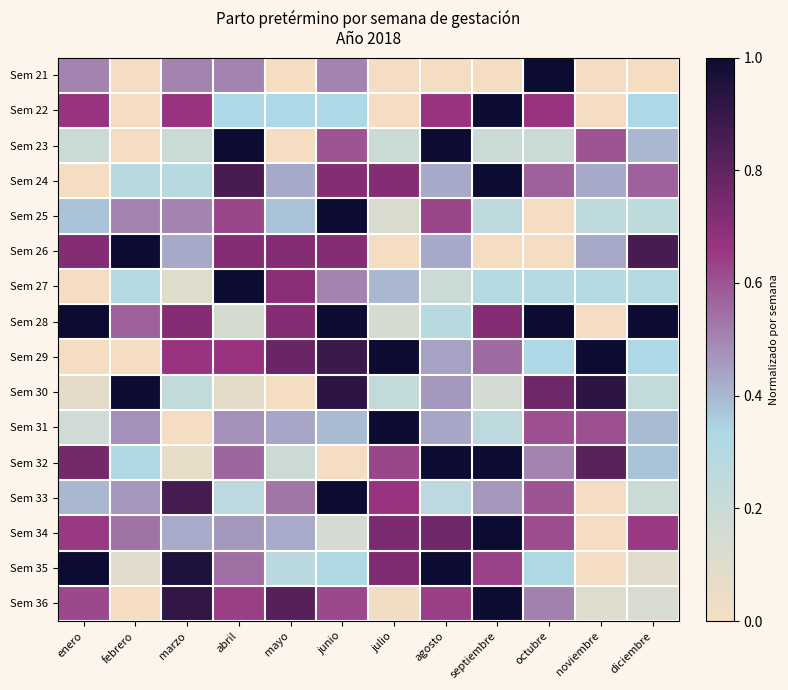

Reading left to right, extract all data points from this chart.

Sem 21: enero=0.5	febrero=0.0	marzo=0.5	abril=0.5	mayo=0.0	junio=0.5	julio=0.0	agosto=0.0	septiembre=0.0	octubre=1.0	noviembre=0.0	diciembre=0.0
Sem 22: enero=0.7	febrero=0.0	marzo=0.7	abril=0.3	mayo=0.3	junio=0.3	julio=0.0	agosto=0.7	septiembre=1.0	octubre=0.7	noviembre=0.0	diciembre=0.3
Sem 23: enero=0.2	febrero=0.0	marzo=0.2	abril=1.0	mayo=0.0	junio=0.6	julio=0.2	agosto=1.0	septiembre=0.2	octubre=0.2	noviembre=0.6	diciembre=0.4
Sem 24: enero=0.0	febrero=0.3	marzo=0.3	abril=0.9	mayo=0.4	junio=0.7	julio=0.7	agosto=0.4	septiembre=1.0	octubre=0.6	noviembre=0.4	diciembre=0.6
Sem 25: enero=0.4	febrero=0.5	marzo=0.5	abril=0.6	mayo=0.4	junio=1.0	julio=0.1	agosto=0.6	septiembre=0.2	octubre=0.0	noviembre=0.2	diciembre=0.2
Sem 26: enero=0.7	febrero=1.0	marzo=0.4	abril=0.7	mayo=0.7	junio=0.7	julio=0.0	agosto=0.4	septiembre=0.0	octubre=0.0	noviembre=0.4	diciembre=0.9
Sem 27: enero=0.0	febrero=0.3	marzo=0.1	abril=1.0	mayo=0.7	junio=0.5	julio=0.4	agosto=0.2	septiembre=0.3	octubre=0.3	noviembre=0.3	diciembre=0.3
Sem 28: enero=1.0	febrero=0.6	marzo=0.7	abril=0.1	mayo=0.7	junio=1.0	julio=0.1	agosto=0.3	septiembre=0.7	octubre=1.0	noviembre=0.0	diciembre=1.0
Sem 29: enero=0.0	febrero=0.0	marzo=0.7	abril=0.7	mayo=0.8	junio=0.9	julio=1.0	agosto=0.4	septiembre=0.6	octubre=0.3	noviembre=1.0	diciembre=0.3
Sem 30: enero=0.1	febrero=1.0	marzo=0.2	abril=0.1	mayo=0.0	junio=0.9	julio=0.2	agosto=0.5	septiembre=0.2	octubre=0.8	noviembre=0.9	diciembre=0.2
Sem 31: enero=0.2	febrero=0.5	marzo=0.0	abril=0.5	mayo=0.4	junio=0.4	julio=1.0	agosto=0.4	septiembre=0.3	octubre=0.6	noviembre=0.6	diciembre=0.4
Sem 32: enero=0.8	febrero=0.3	marzo=0.1	abril=0.6	mayo=0.2	junio=0.0	julio=0.6	agosto=1.0	septiembre=1.0	octubre=0.5	noviembre=0.8	diciembre=0.4
Sem 33: enero=0.4	febrero=0.5	marzo=0.9	abril=0.3	mayo=0.5	junio=1.0	julio=0.7	agosto=0.3	septiembre=0.5	octubre=0.6	noviembre=0.0	diciembre=0.2
Sem 34: enero=0.7	febrero=0.5	marzo=0.4	abril=0.5	mayo=0.4	junio=0.2	julio=0.7	agosto=0.8	septiembre=1.0	octubre=0.6	noviembre=0.0	diciembre=0.7
Sem 35: enero=1.0	febrero=0.1	marzo=1.0	abril=0.5	mayo=0.3	junio=0.3	julio=0.7	agosto=1.0	septiembre=0.6	octubre=0.3	noviembre=0.0	diciembre=0.1
Sem 36: enero=0.6	febrero=0.0	marzo=0.9	abril=0.6	mayo=0.8	junio=0.6	julio=0.0	agosto=0.6	septiembre=1.0	octubre=0.5	noviembre=0.1	diciembre=0.1